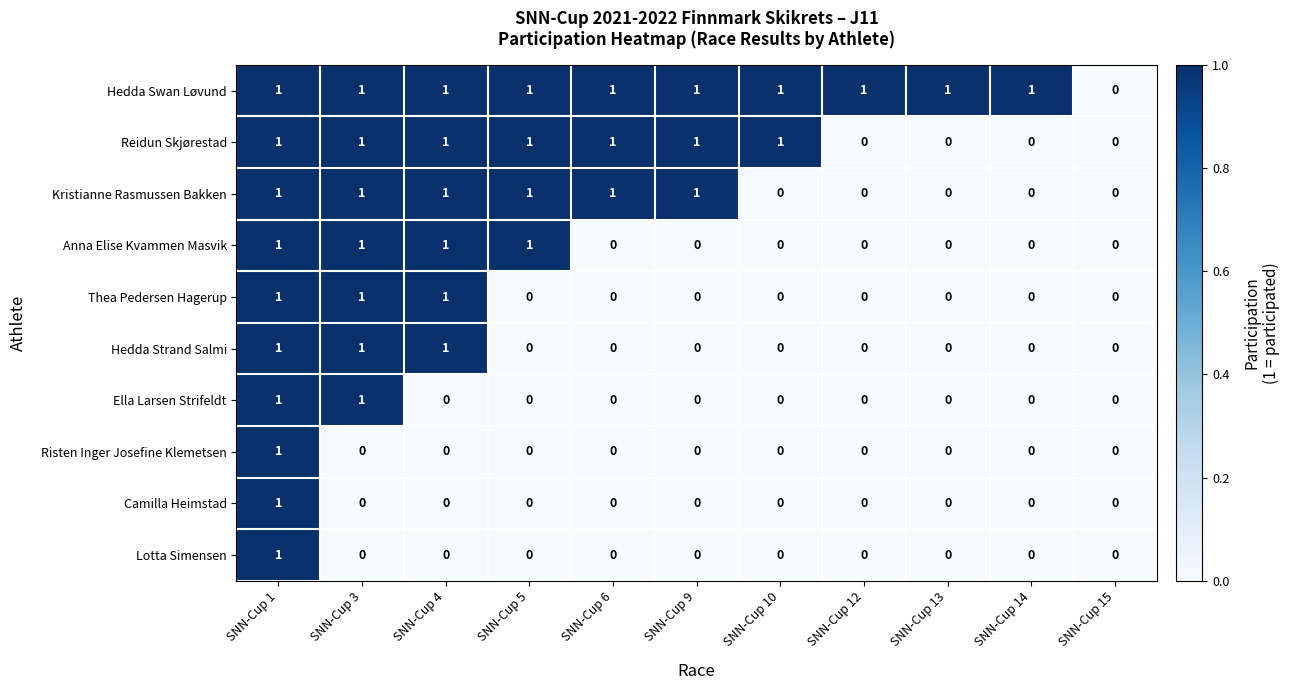

At which category is the sum across all series the highest?

SNN-Cup 1